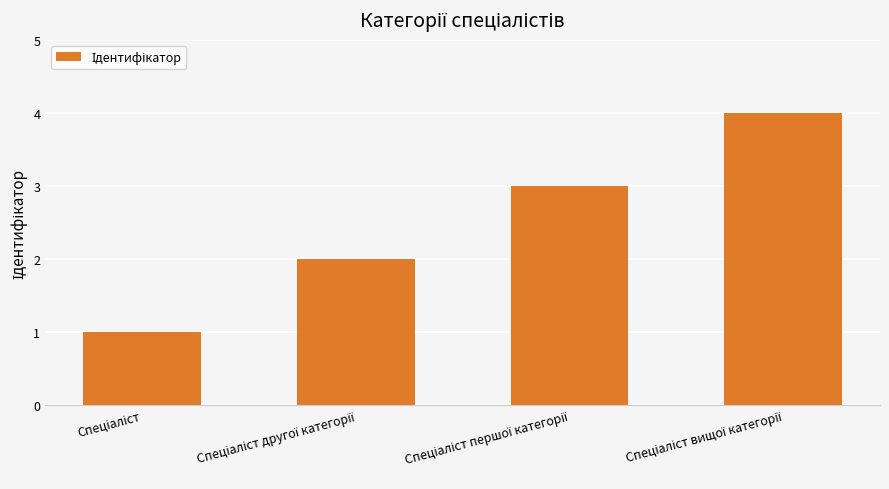

What is the maximum value shown in the chart?

4